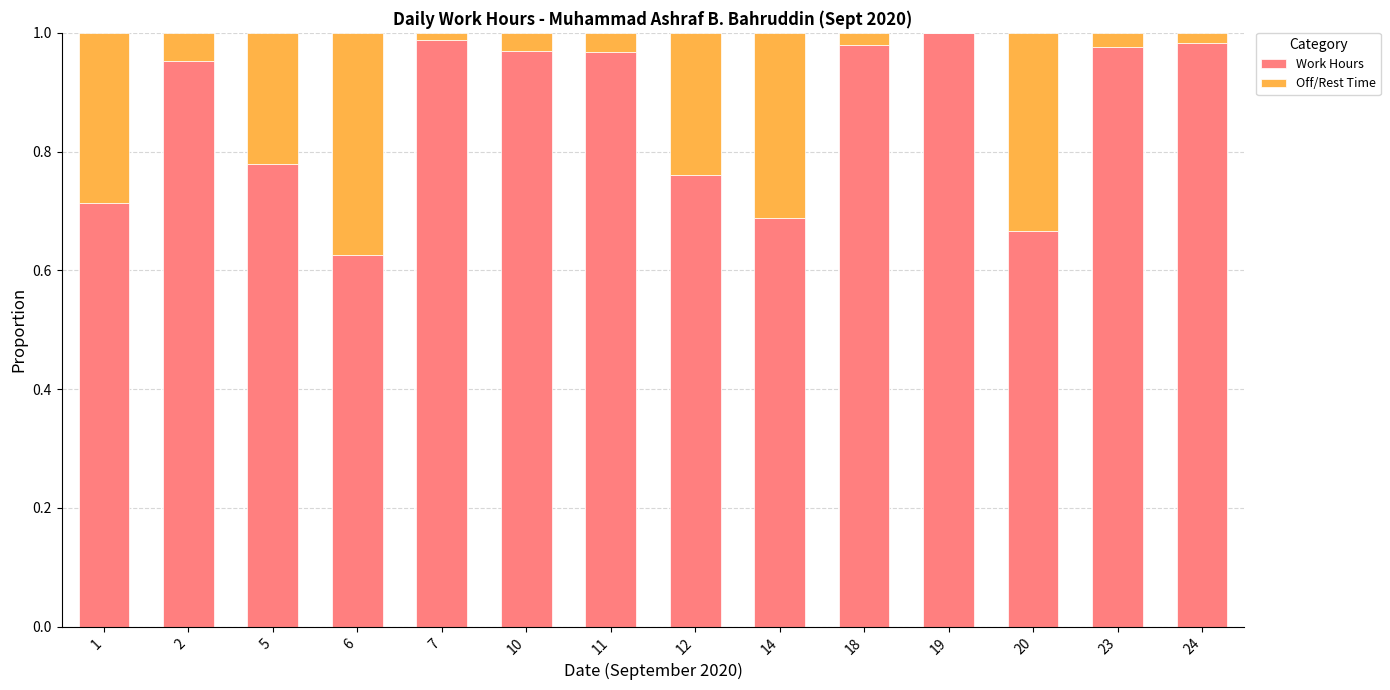

Are the bars grouped side by side (vs. stacked)?

No